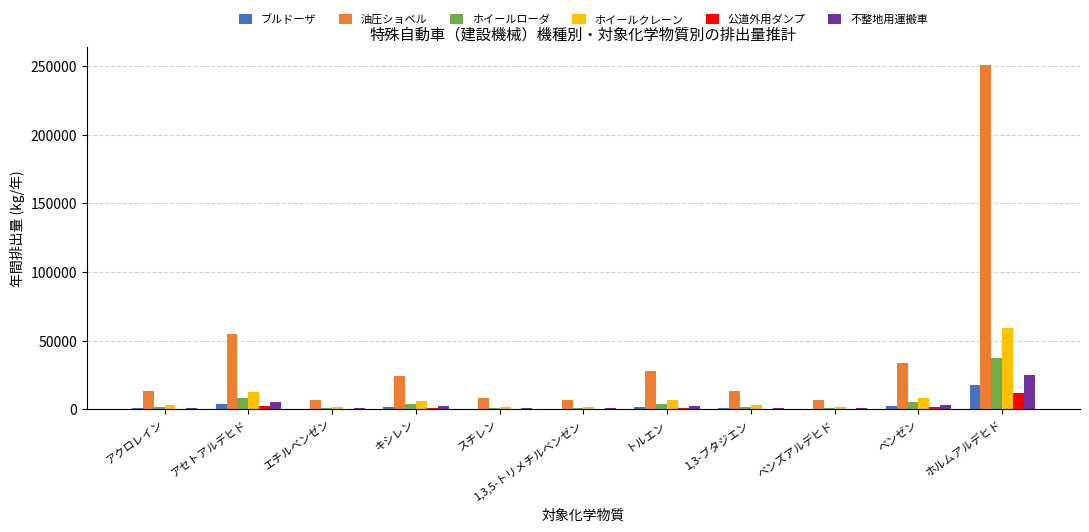

What is the greatest value displayed?

251086.4